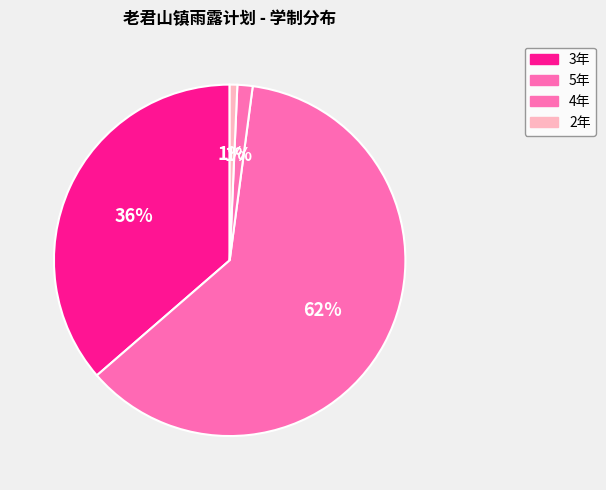

To the nearest percent, what is the combined percentage of 3年 and 2年?

37%